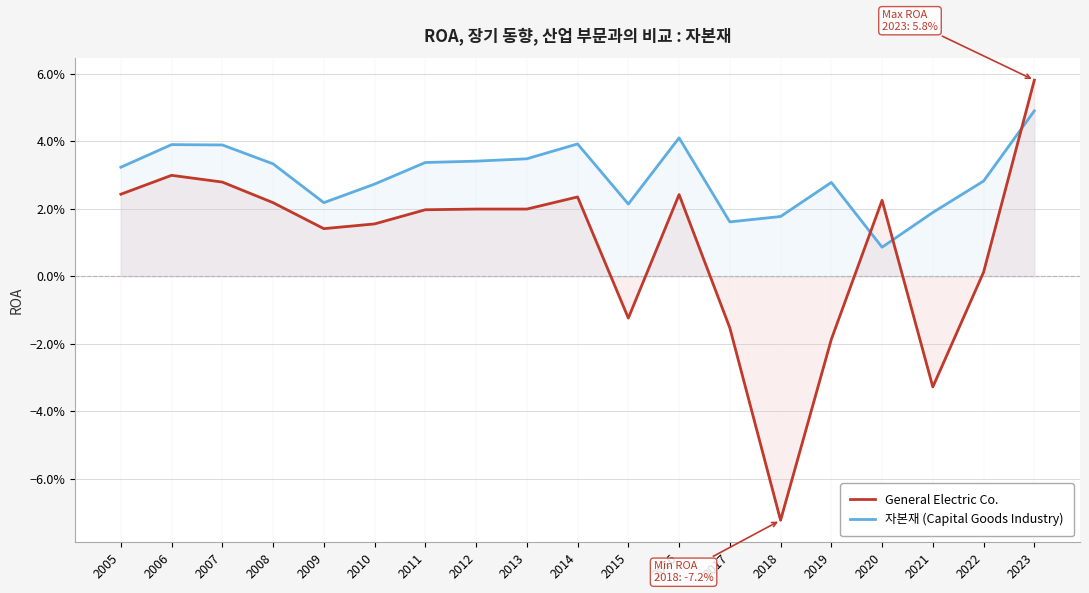

Does the chart have visible grid lines?

Yes